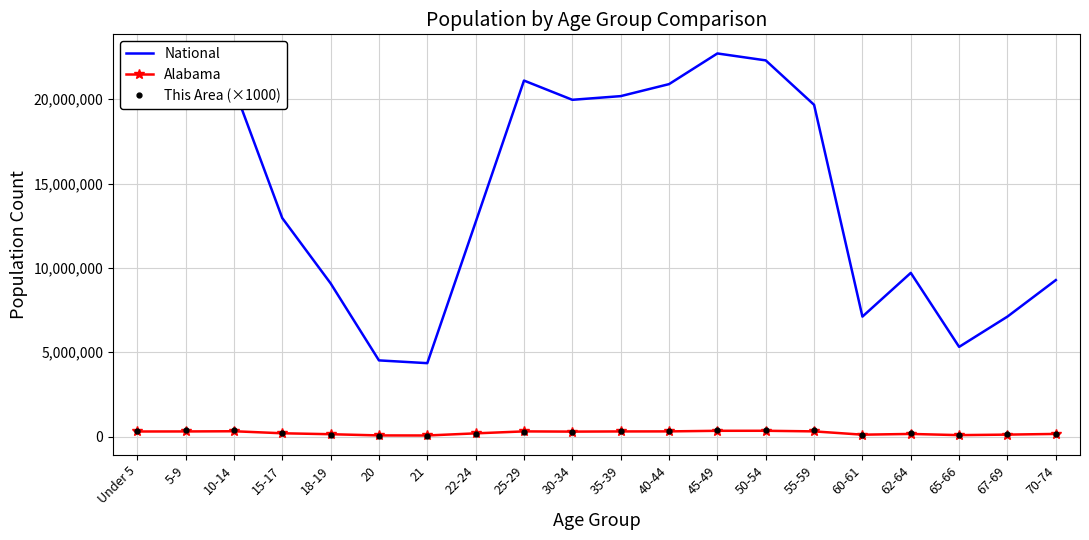

Which series has the largest total across all categories?

National